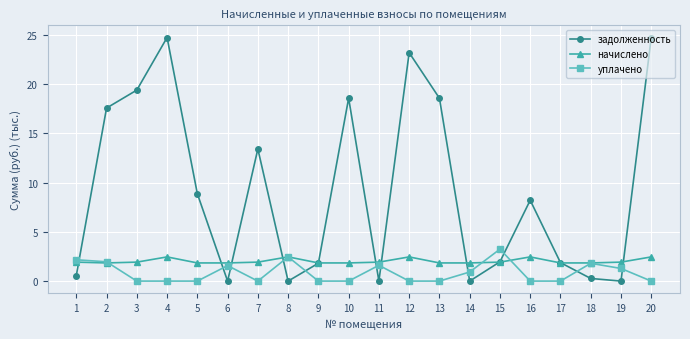

What is the maximum value shown in the chart?

24.8